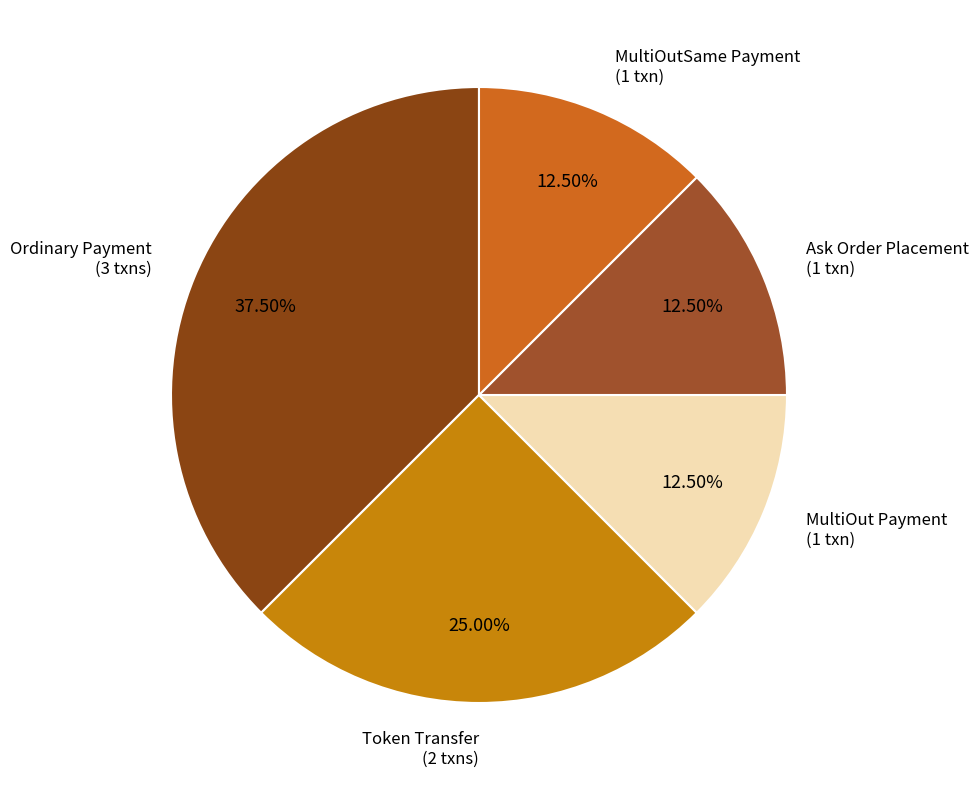

How many slices are in this pie chart?

5